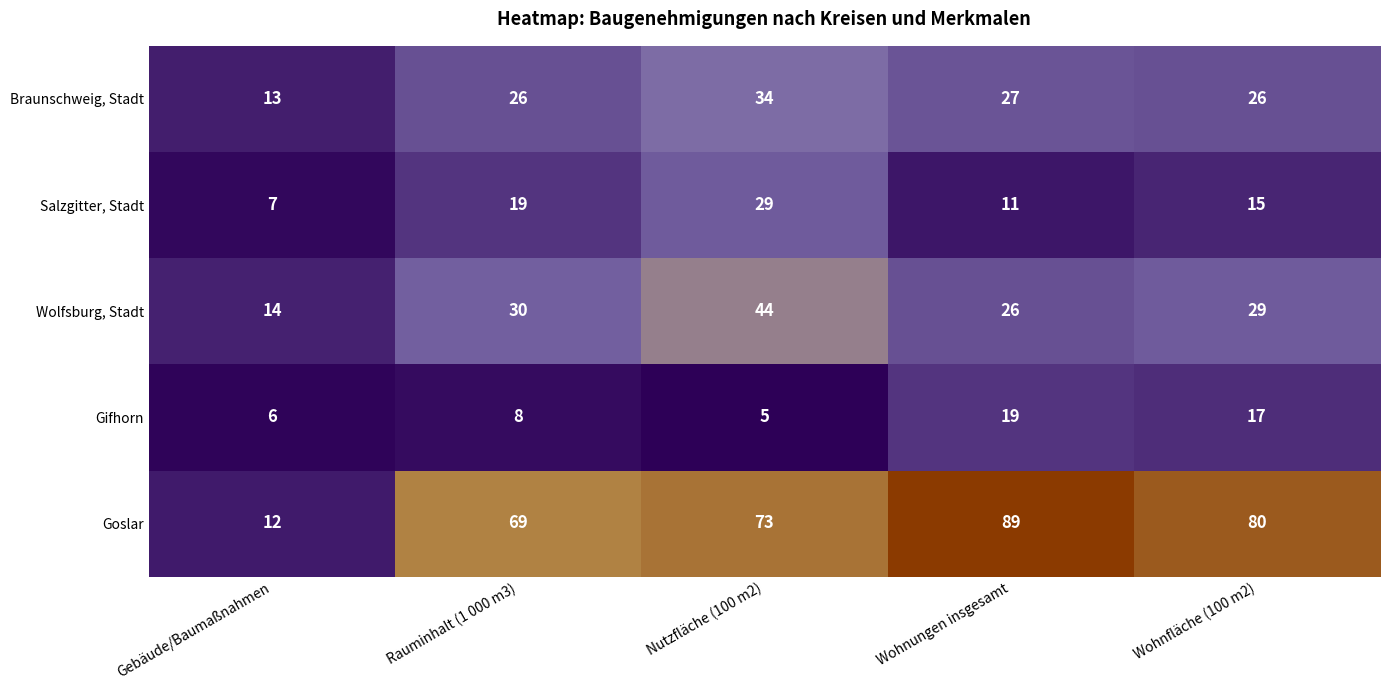

At how many categories does at least one series exceed 7?

5